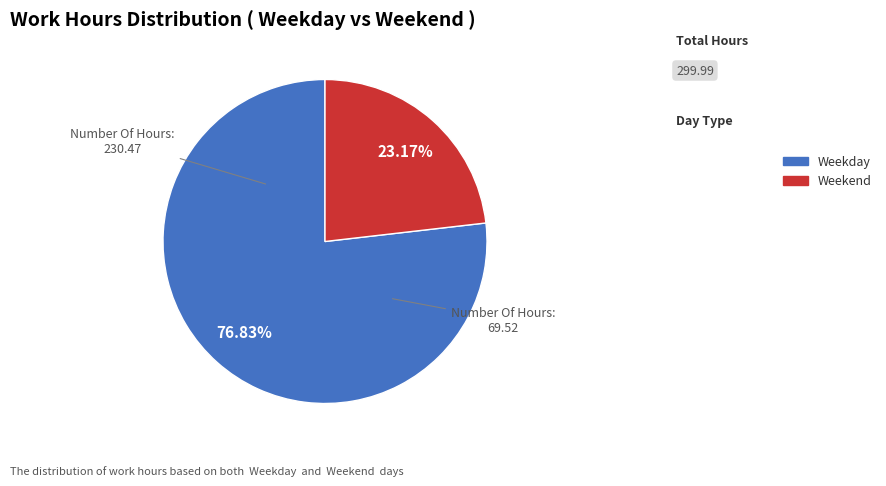

Which category has the smallest portion of the pie?

Weekend